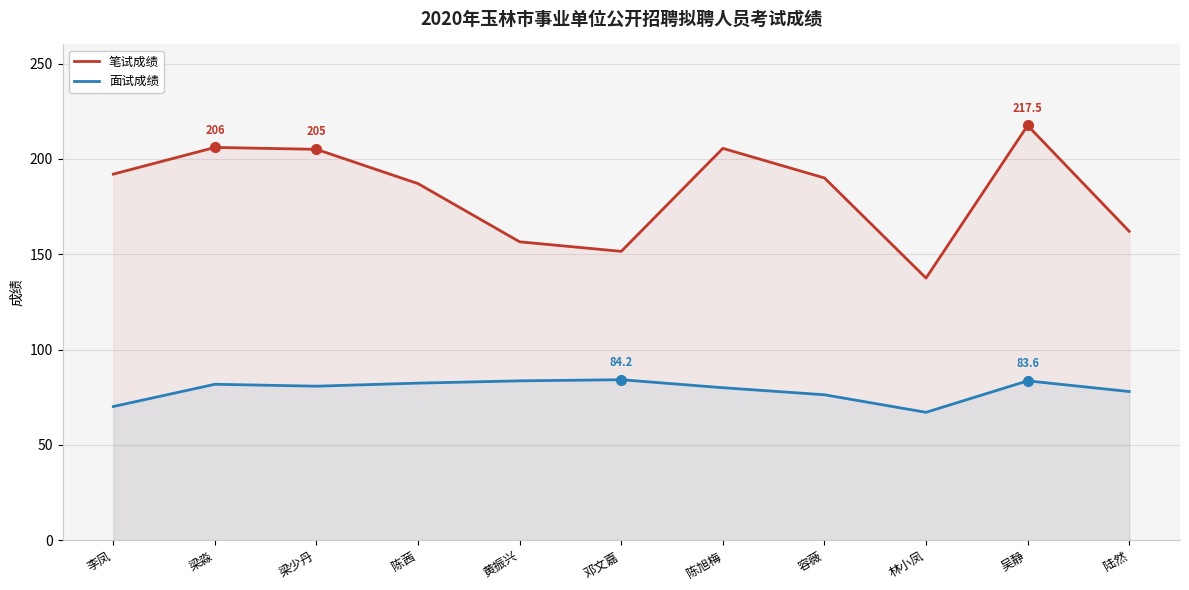

Read the 笔试成绩 value at 黄振兴.

156.5